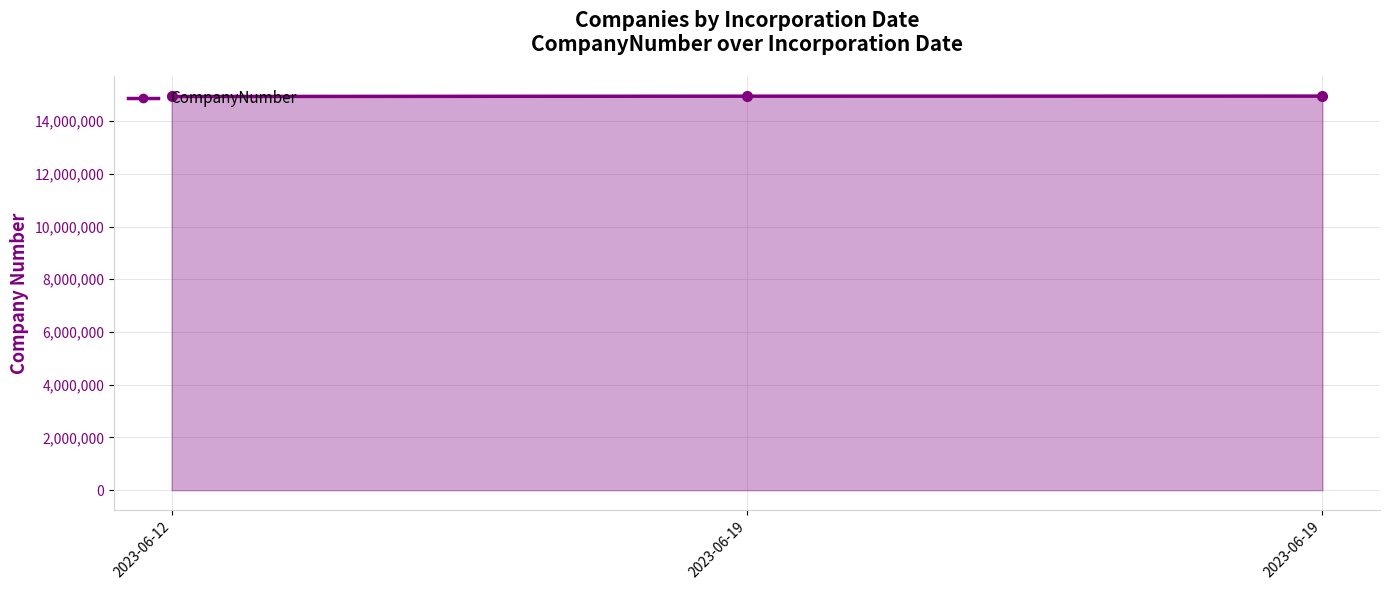

List the labels in order of value, largest first.

2023-06-19, 2023-06-19, 2023-06-12